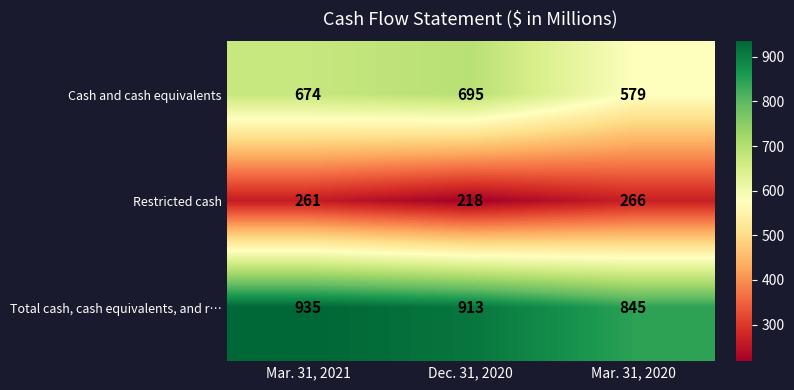

Count the number of data series in this chart.

3